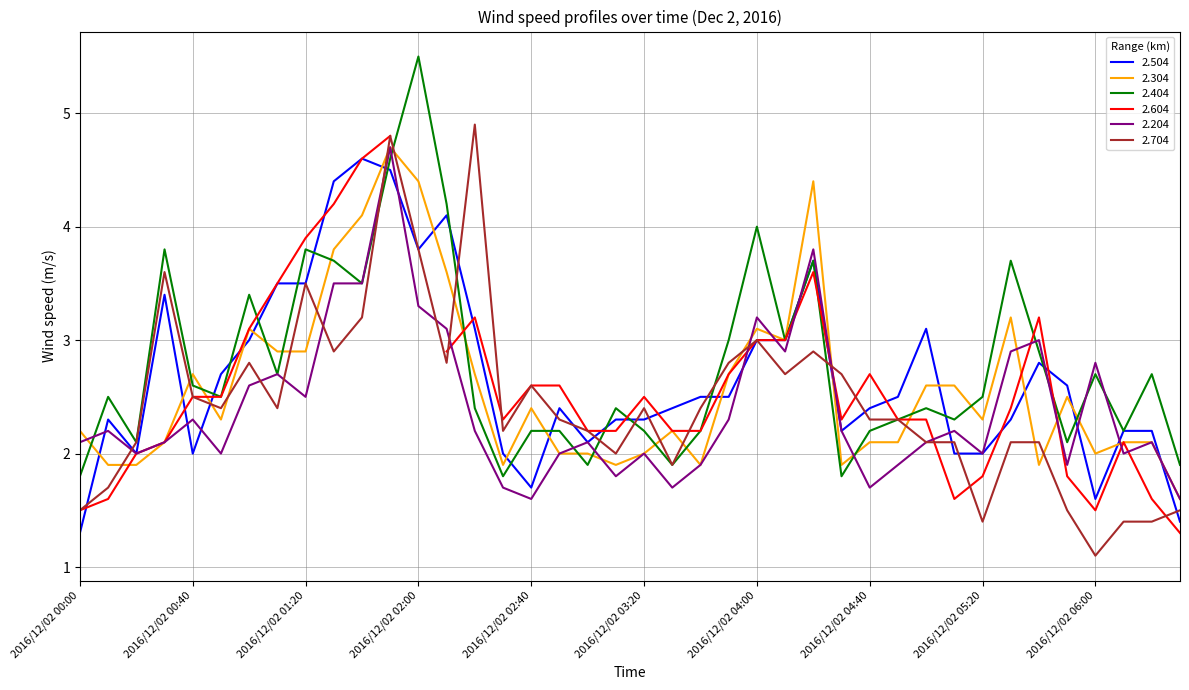

At which category does the chart reach its minimum across all series?

2016/12/02 06:00